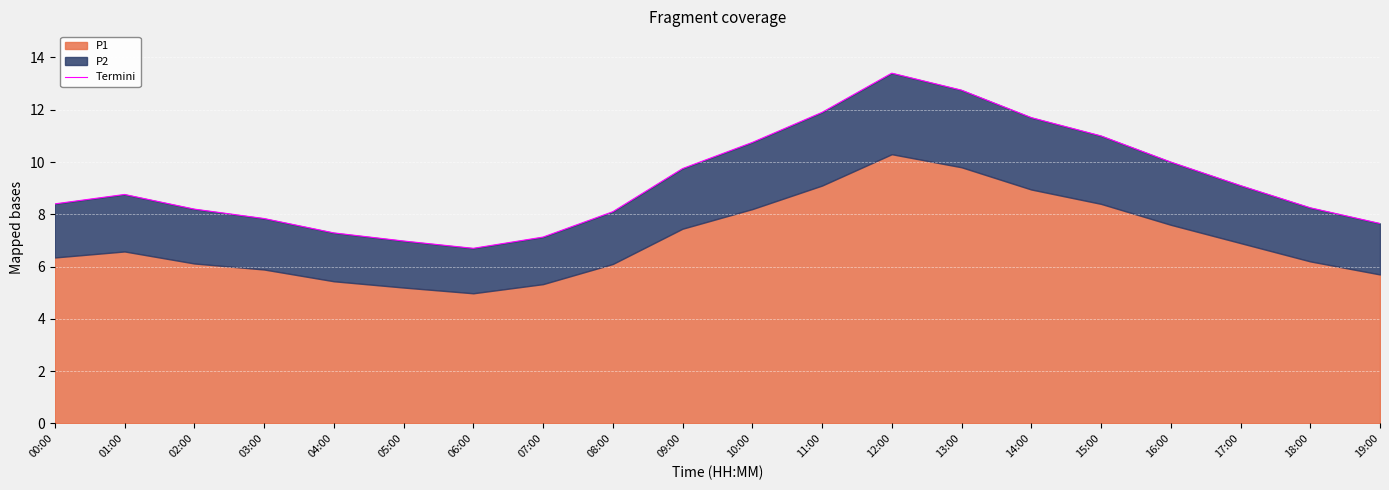

What is the ratio of the value at 09:00 to the value at 11:00?

0.8